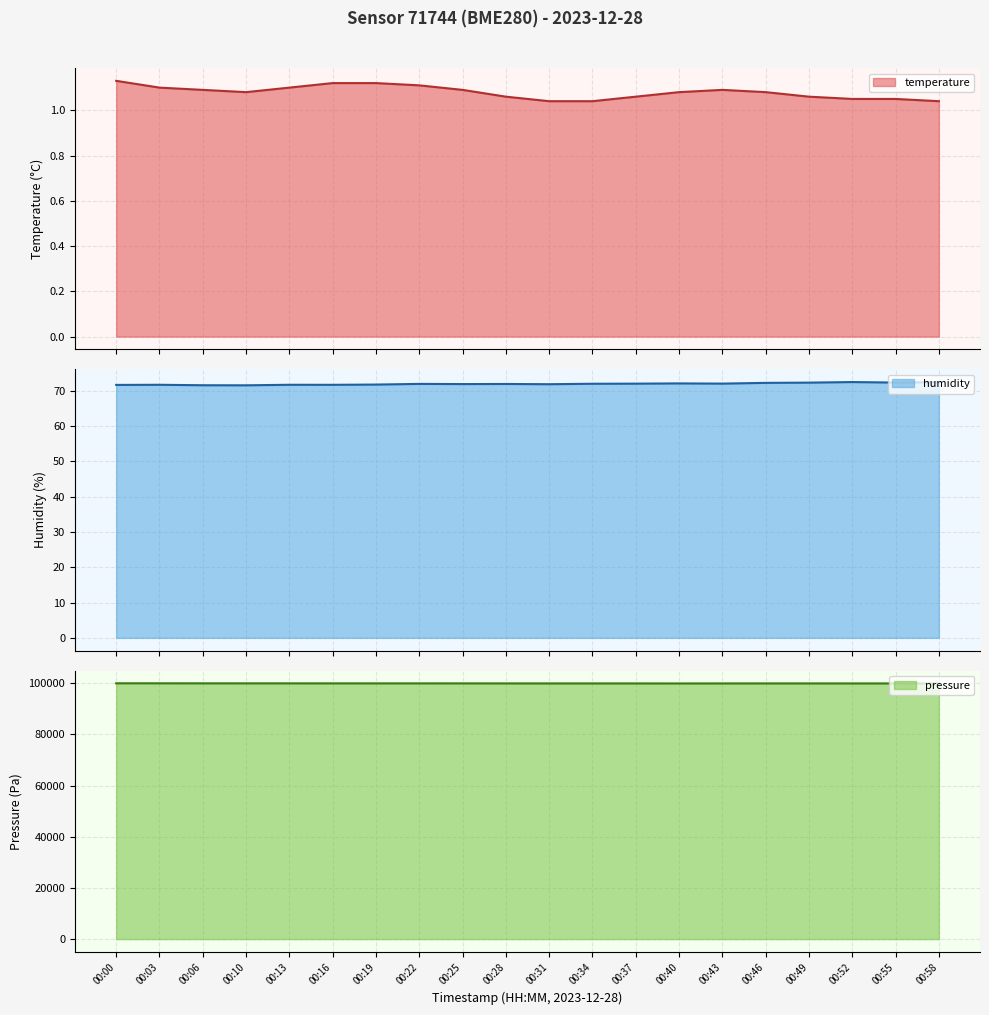

List the series in order of their peak value, highest first.

pressure, humidity, temperature